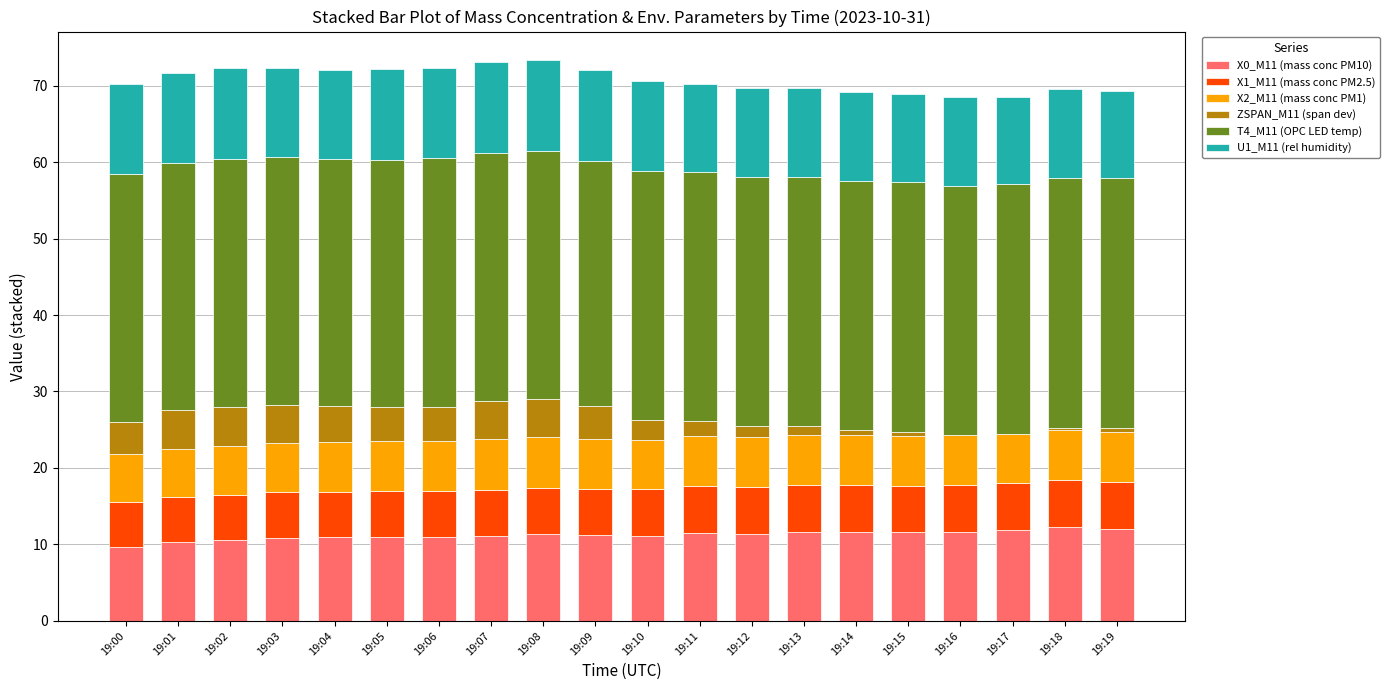

Does the chart contain stacked bars?

Yes